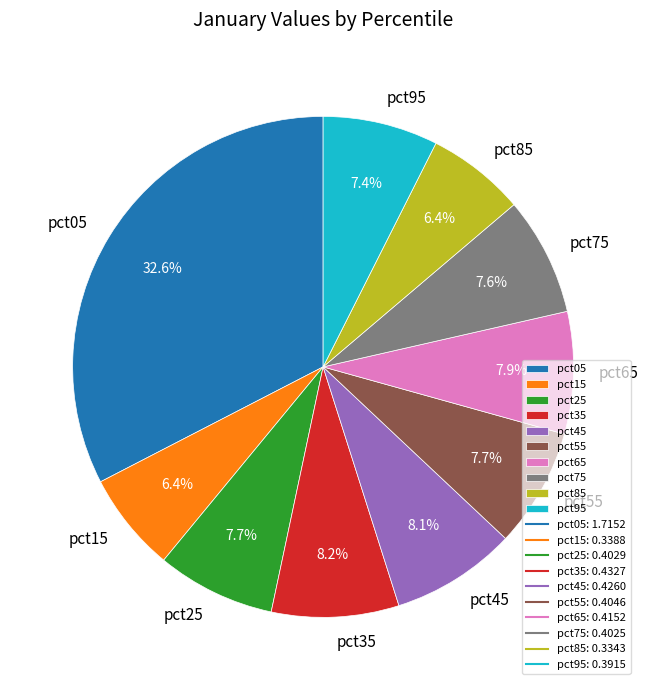

Which slice is the largest?

pct05